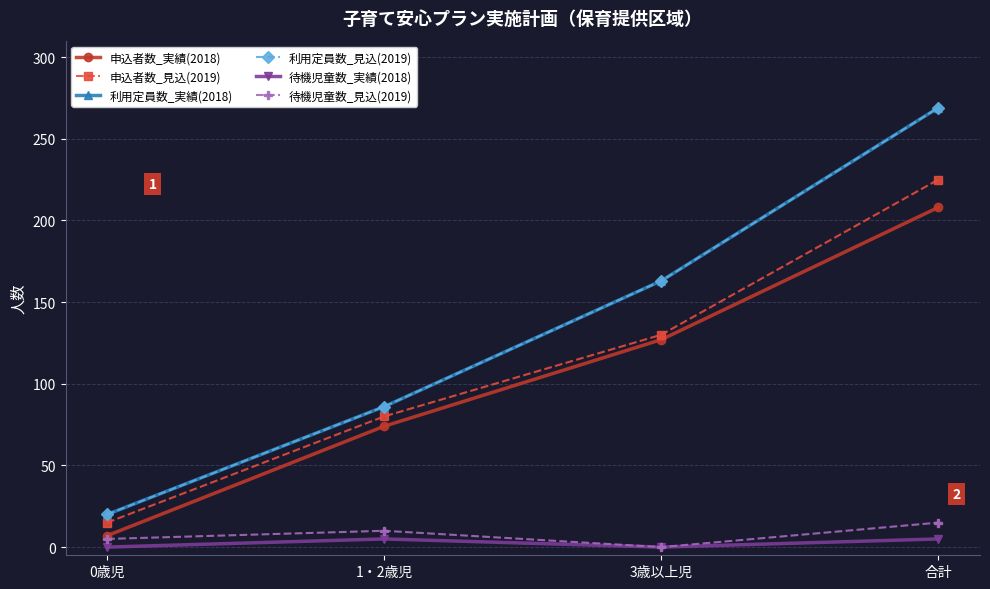

What is the label of the 1st point from the left?

0歳児